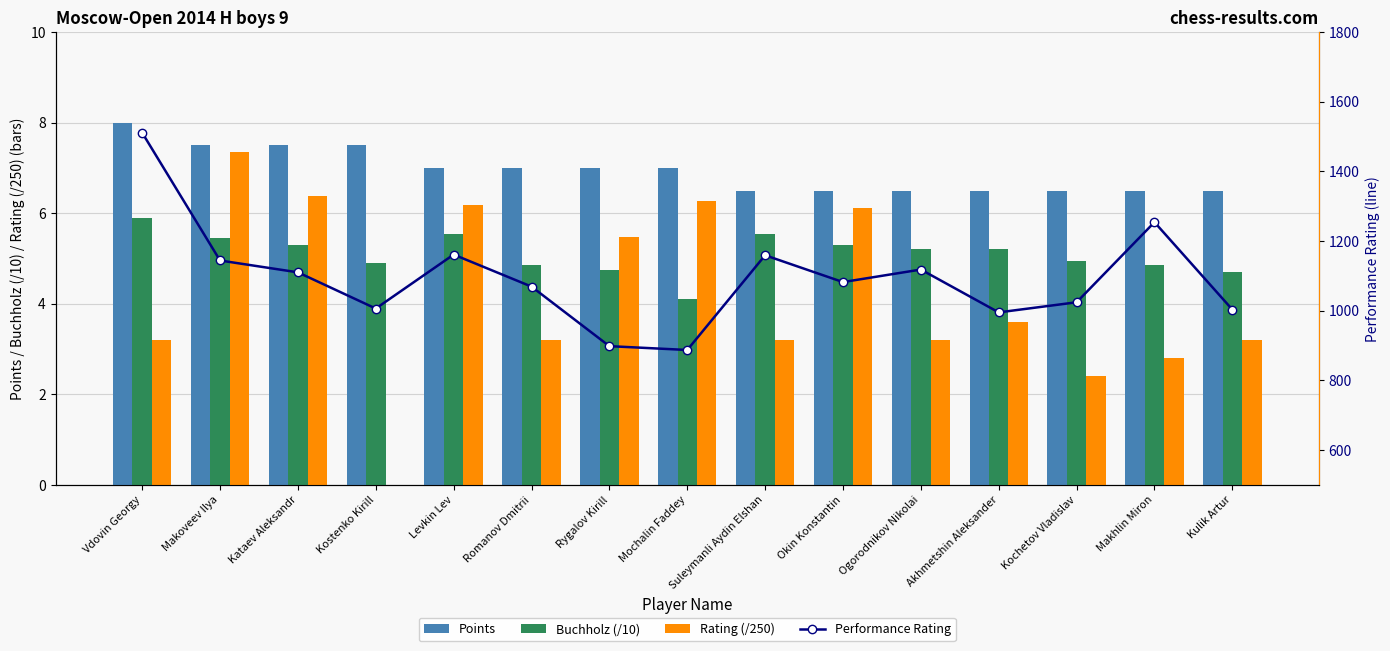

What is the sum of the Rating (/250) values at Kulik Artur and Makoveev Ilya?

10.5